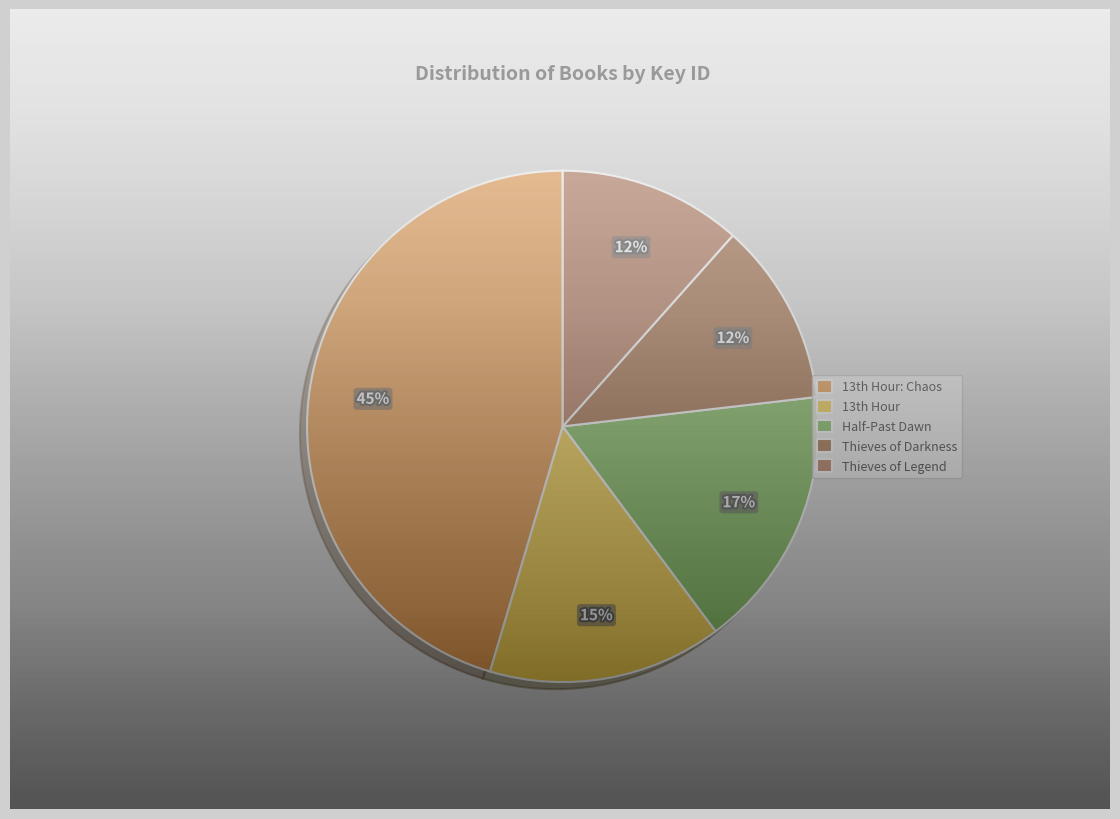

Which category has the smallest portion of the pie?

Thieves of Darkness